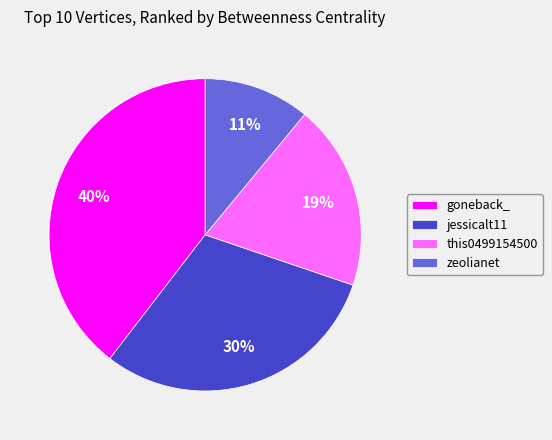

Which has a higher value, zeolianet or goneback_?

goneback_